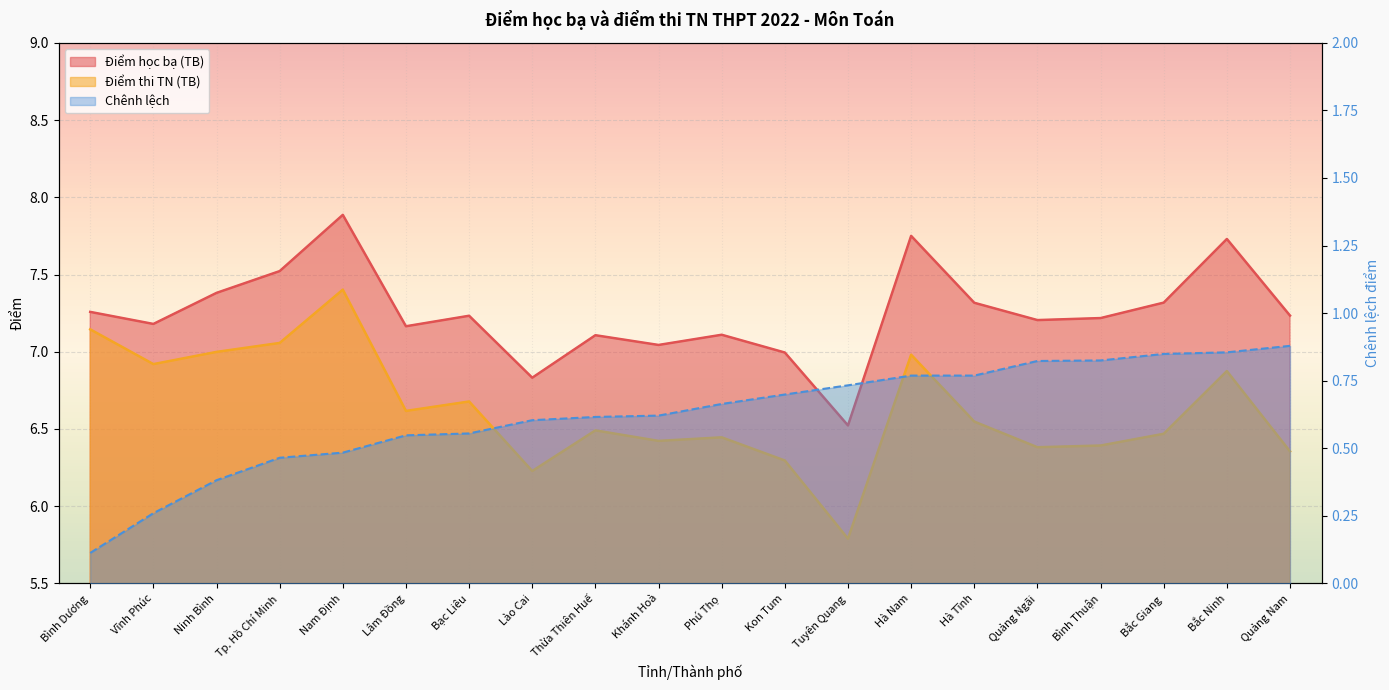

How many values in the Điểm học bạ (TB) series exceed 7?

17